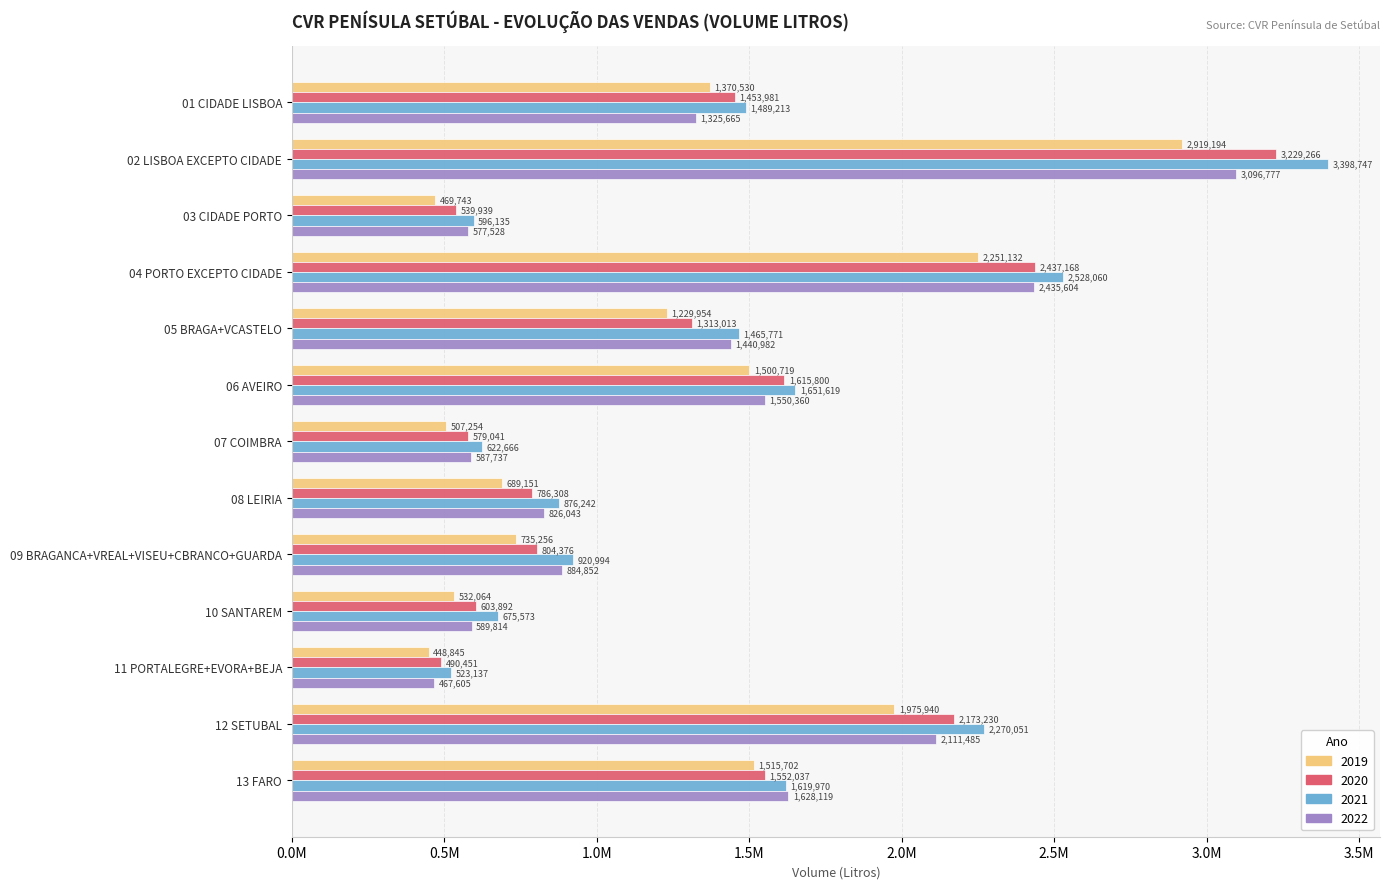

What are all the series names shown in the legend?

2019, 2020, 2021, 2022